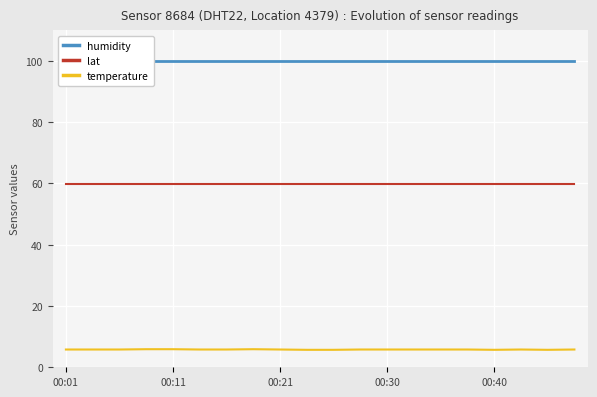

Is it true that temperature equals 3.6 at 10?

False